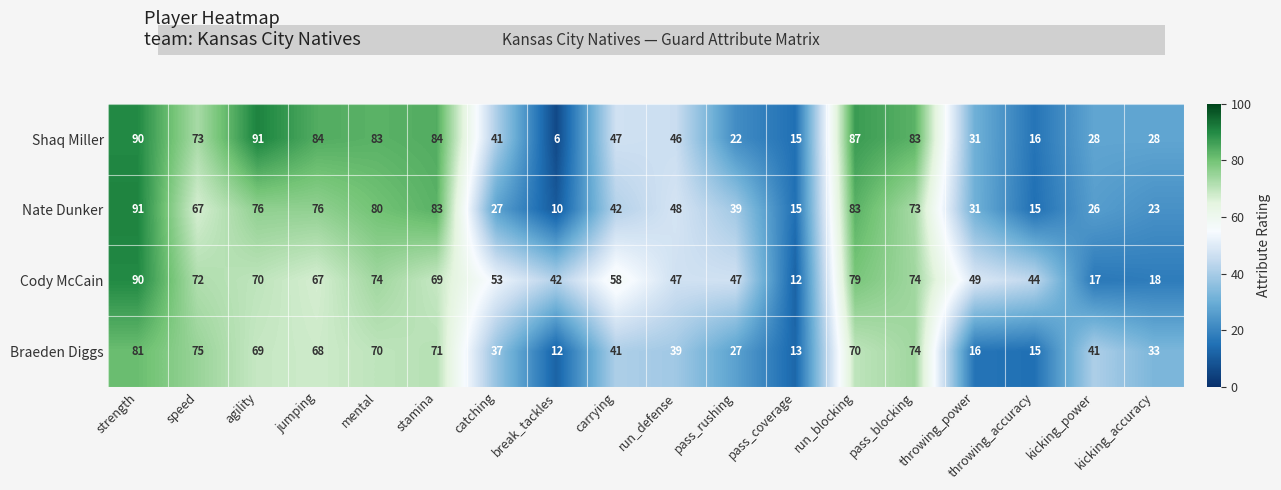

Which series has the largest total across all categories?

Cody McCain